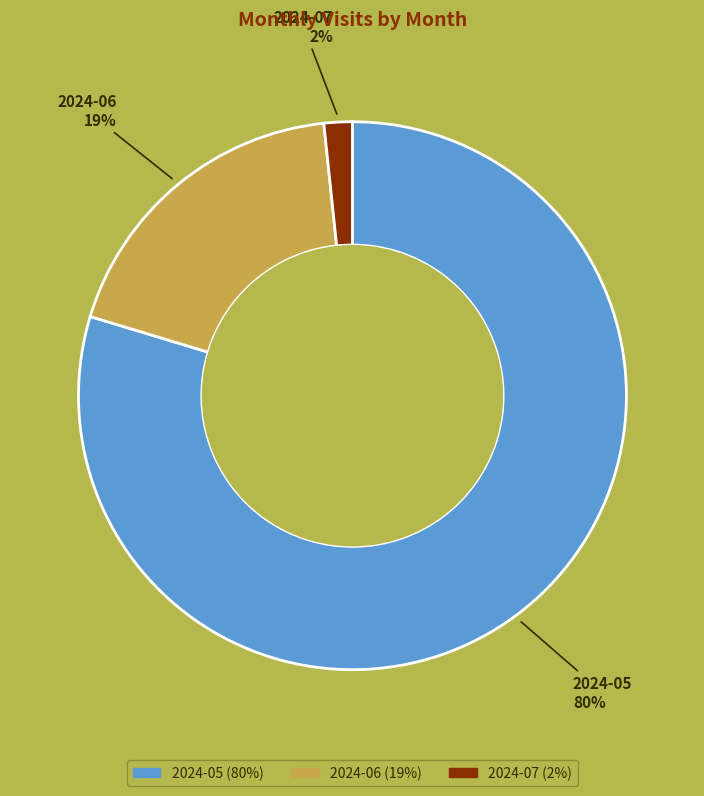

Count the number of slices in the pie.

3